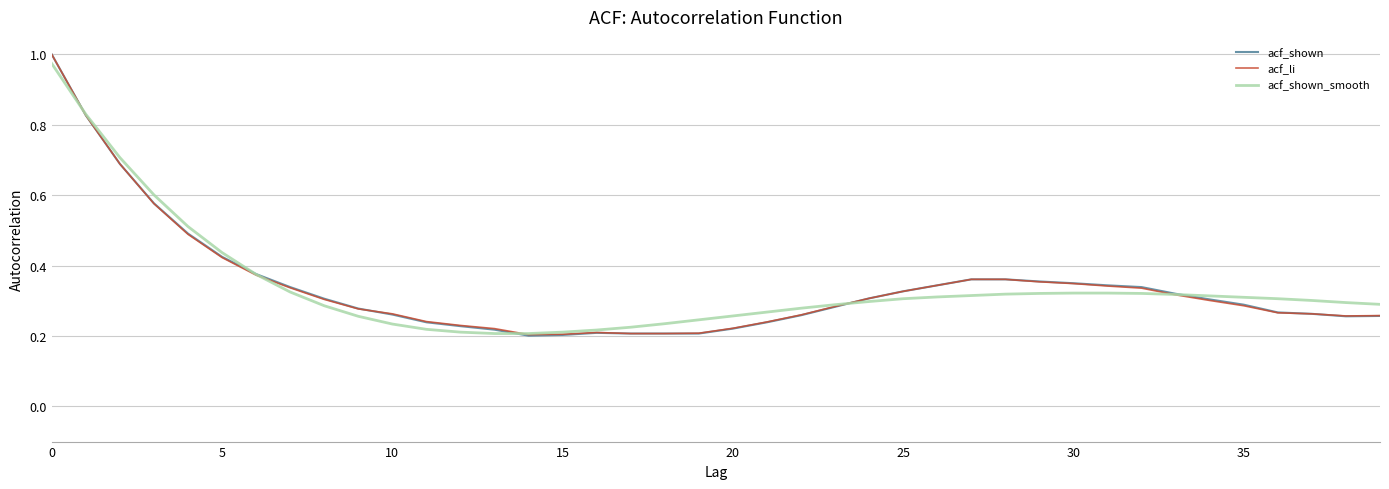

Which series has the widest spread of values?

acf_shown